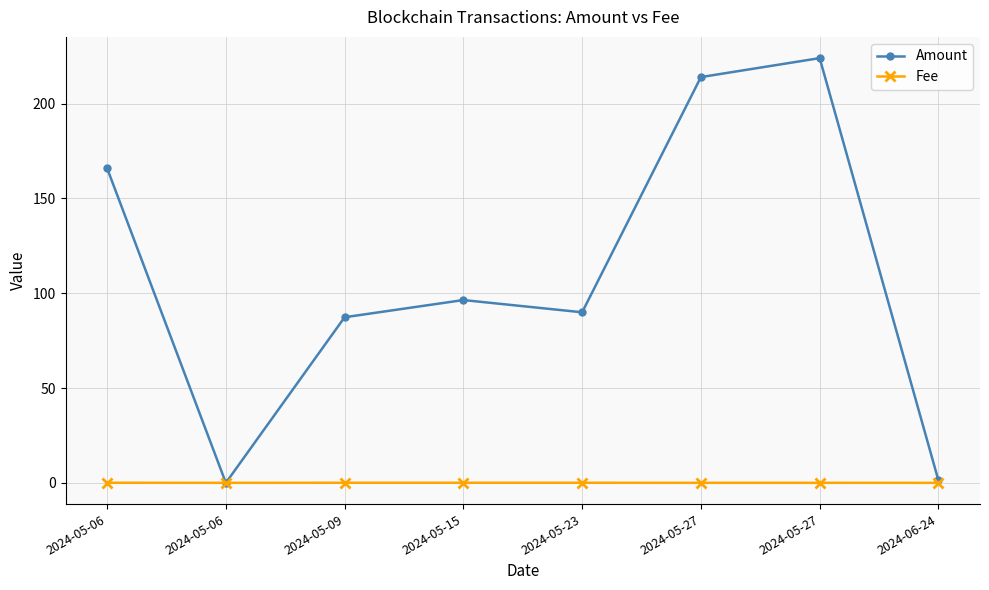

How many distinct data groups are displayed?

2